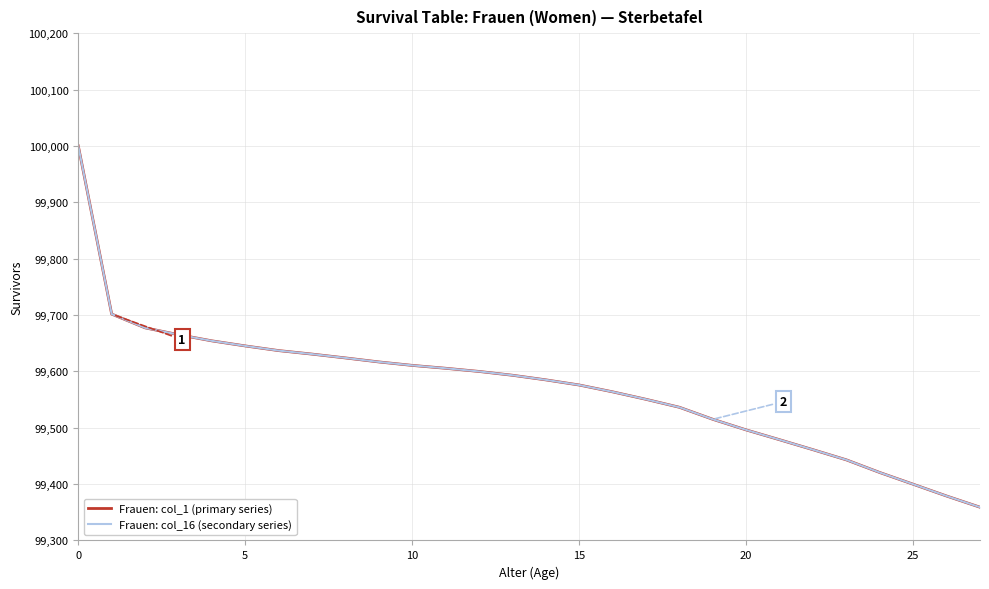

Which series has the largest range (max minus min)?

Frauen: col_1 (primary series)